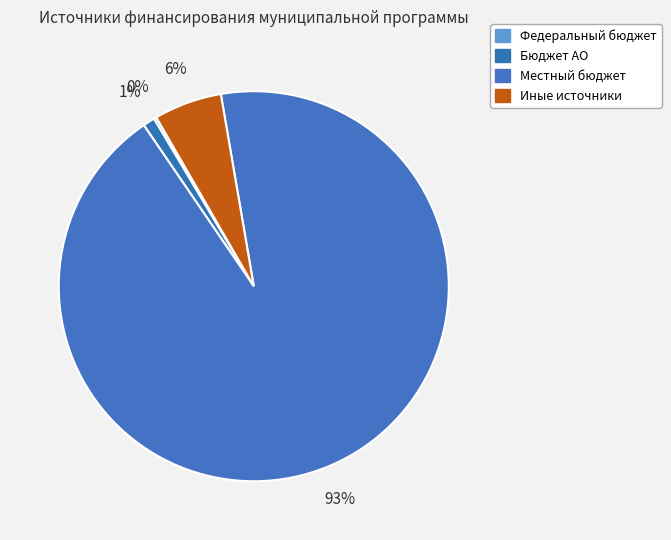

What is the change in value from Бюджет АО to Местный бюджет?

+98272.2